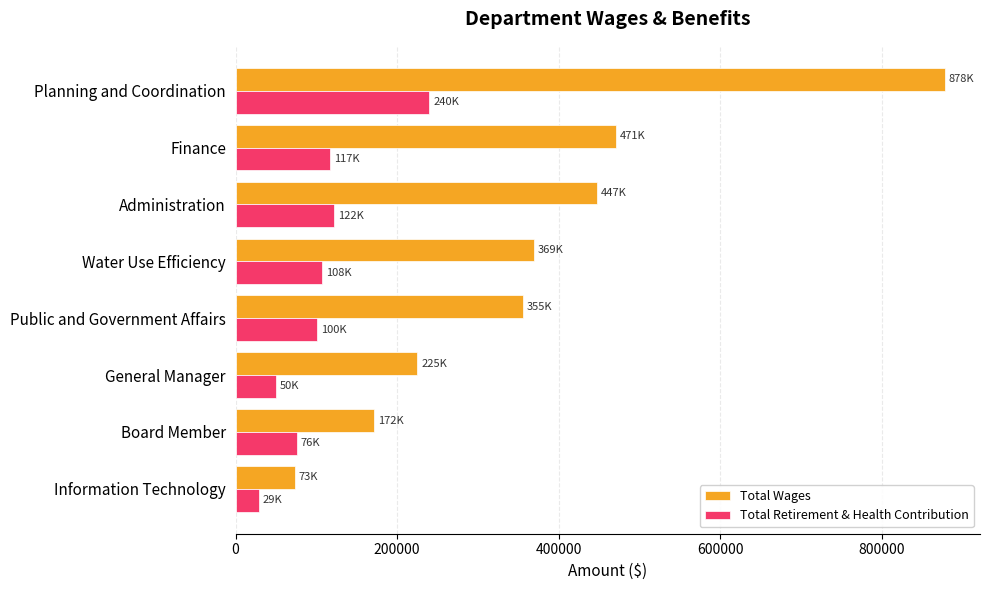

Is the value of Total Wages at Public and Government Affairs greater than the value of Total Retirement & Health Contribution at Planning and Coordination?

Yes